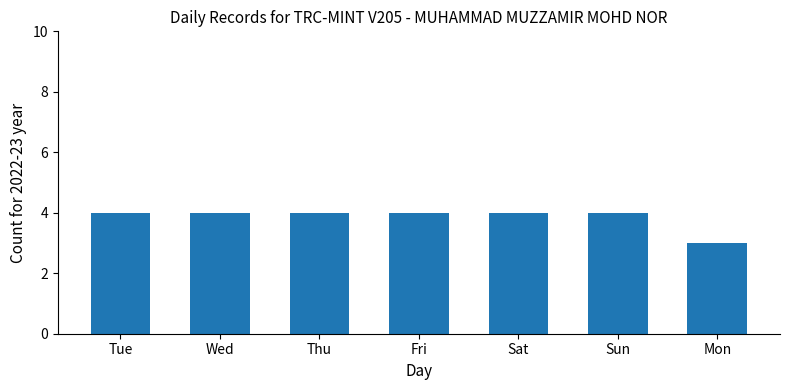

Is it true that the value at Fri is 7?

False